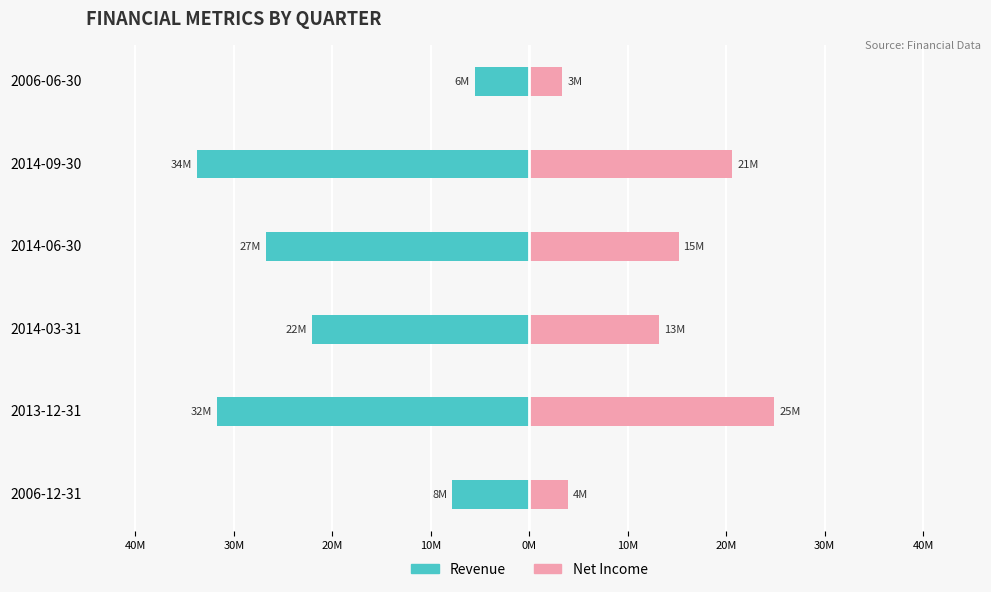

What is the difference between the second highest and minimum values in the Net Income series?

17.3